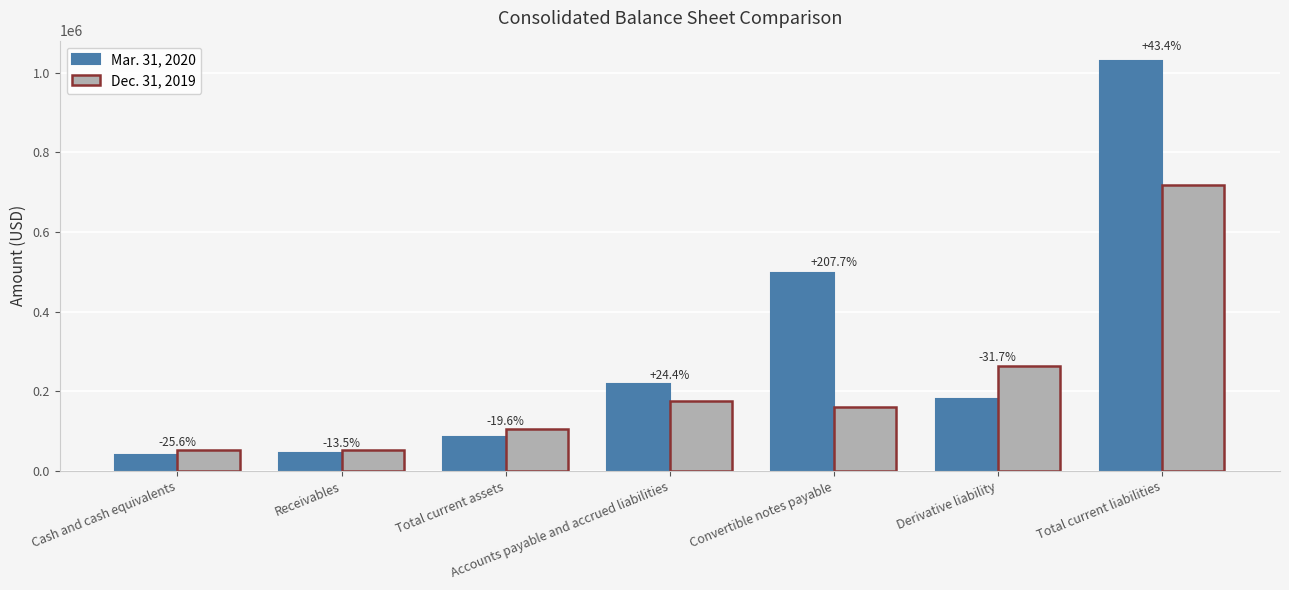

What position from the left is Accounts payable and accrued liabilities?

4